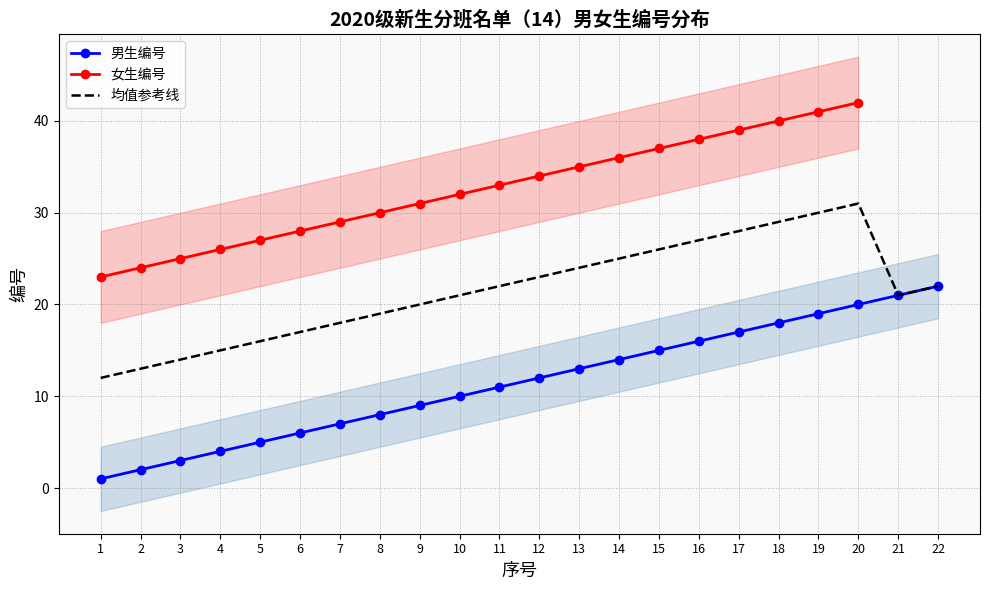

What is the minimum value shown in the chart?

1.0